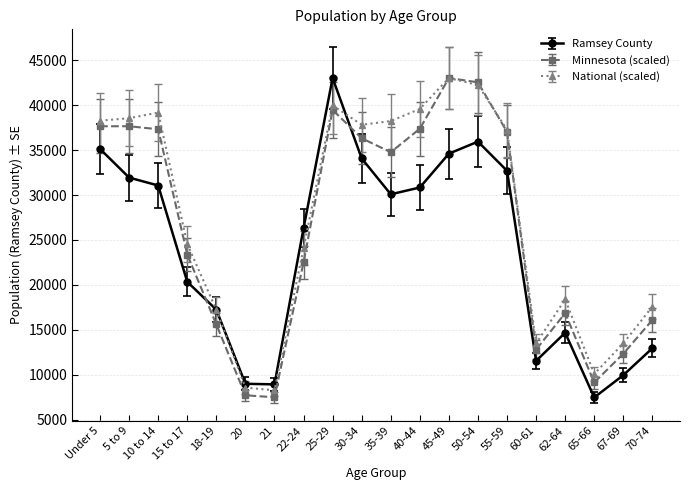

Rank the series at 10 to 14 from lowest to highest value.

Ramsey County, Minnesota (scaled), National (scaled)